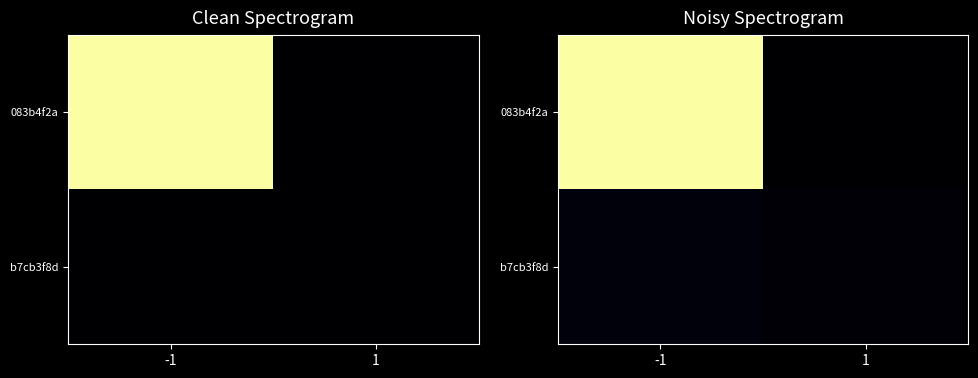

Which label corresponds to the largest value in the chart?

-1